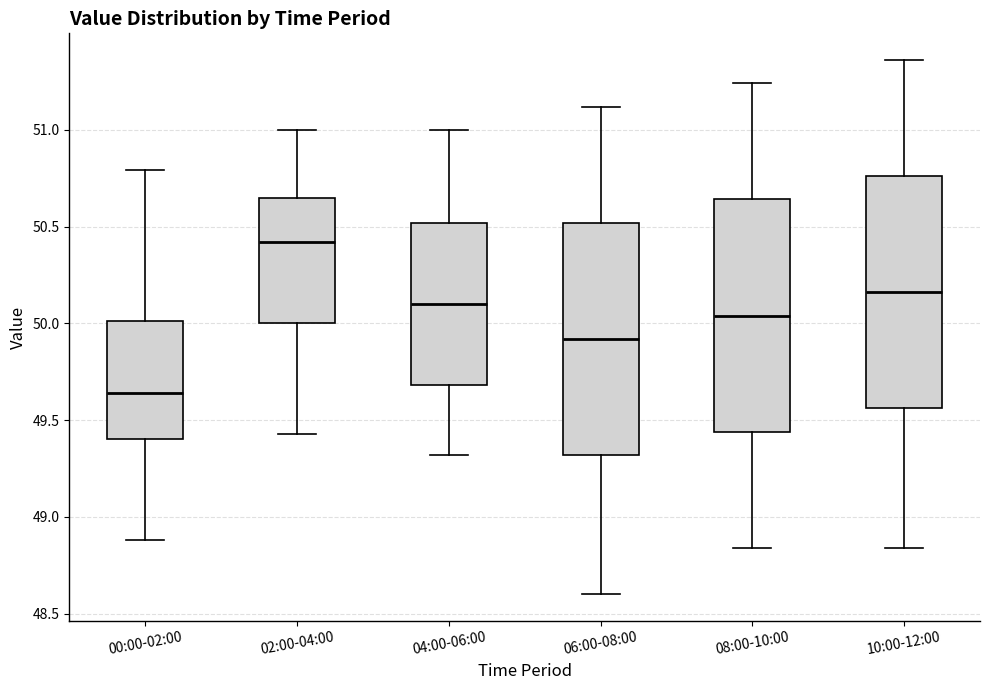

Which box's median line is the lowest?

00:00-02:00